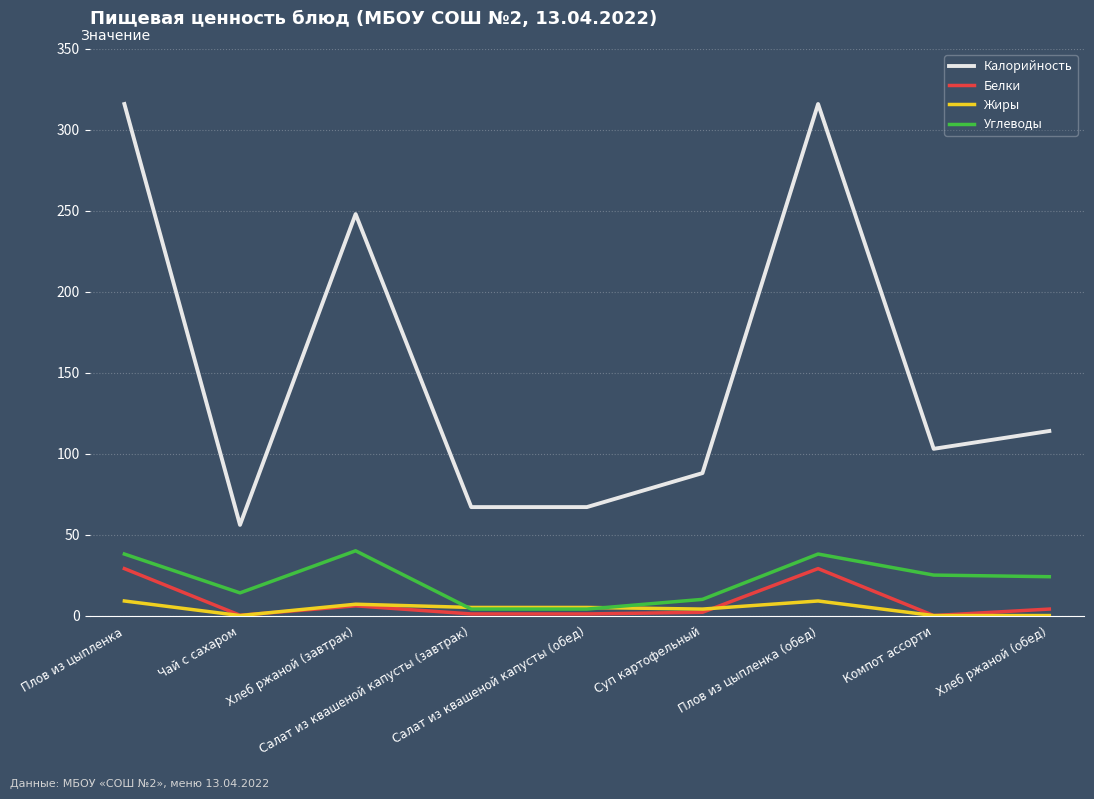

True or false: Калорийность and Углеводы cross at least once.

False